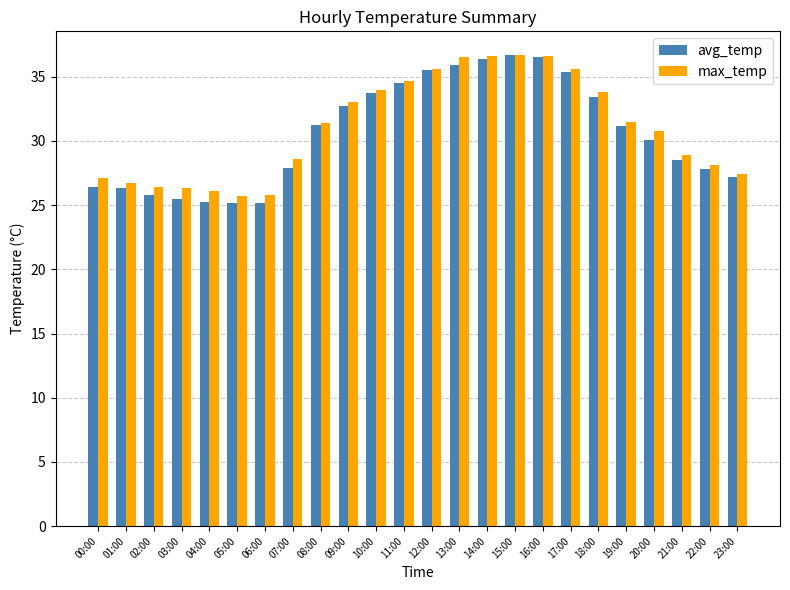

What position from the left is 10:00?

11